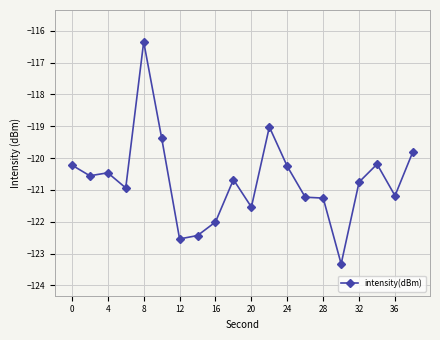

What is the maximum value shown in the chart?

-116.3